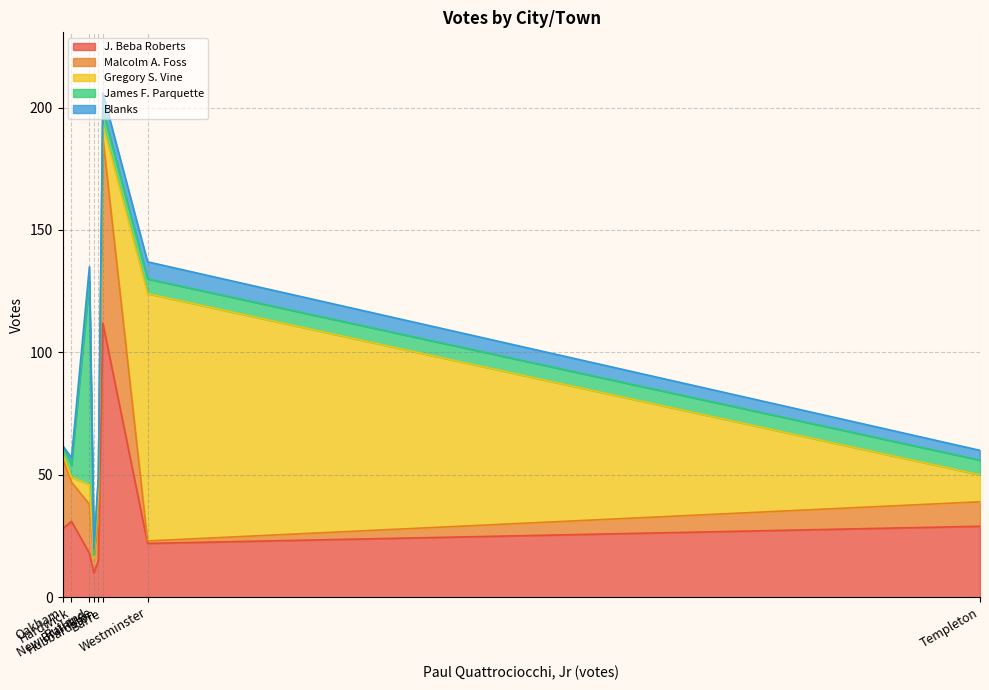

What is the value of the Malcolm A. Foss point at the 4th from the left?

6